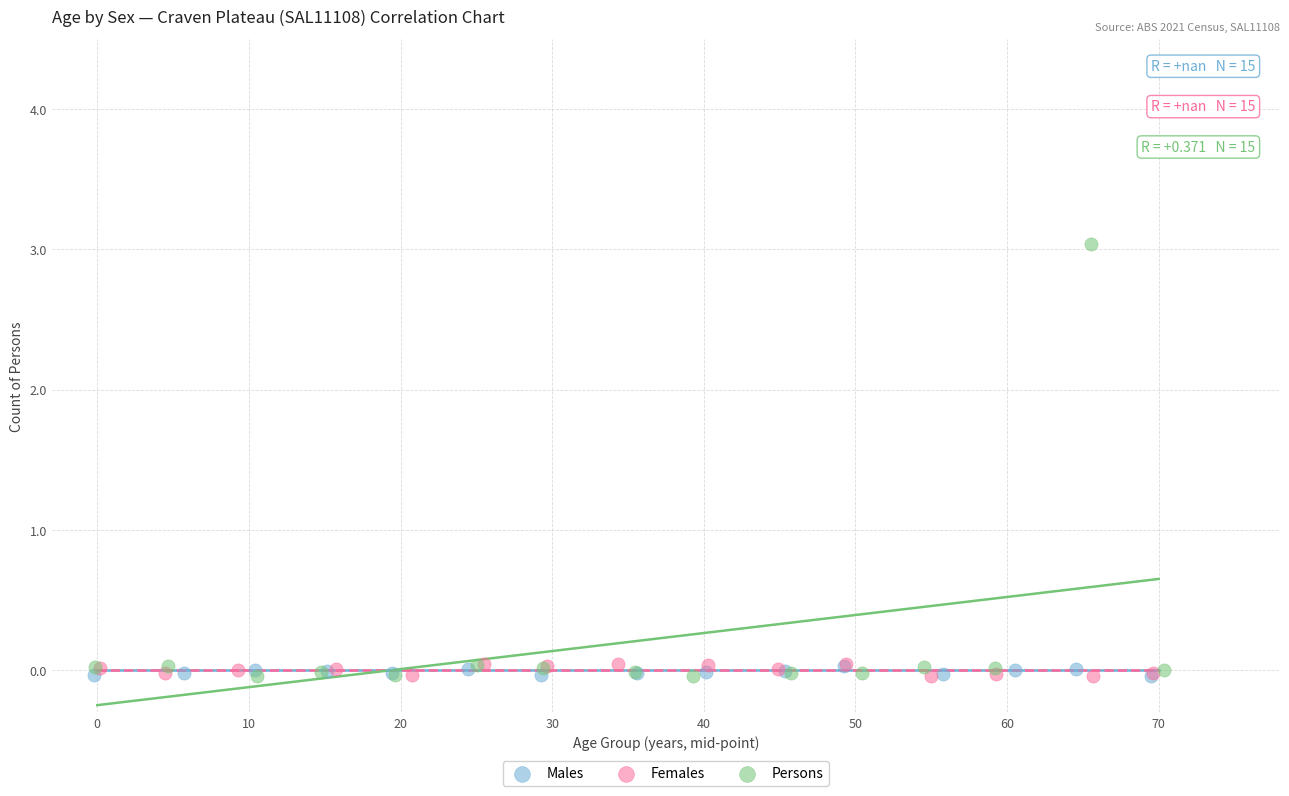

Which series has the widest spread of Y values?

Persons